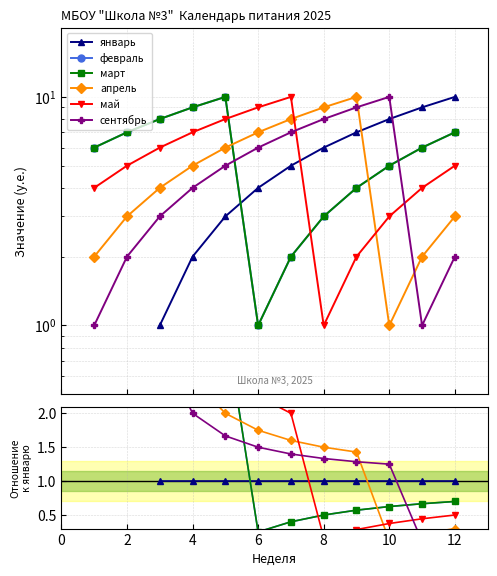

Between 10 and 12, which is larger?

10